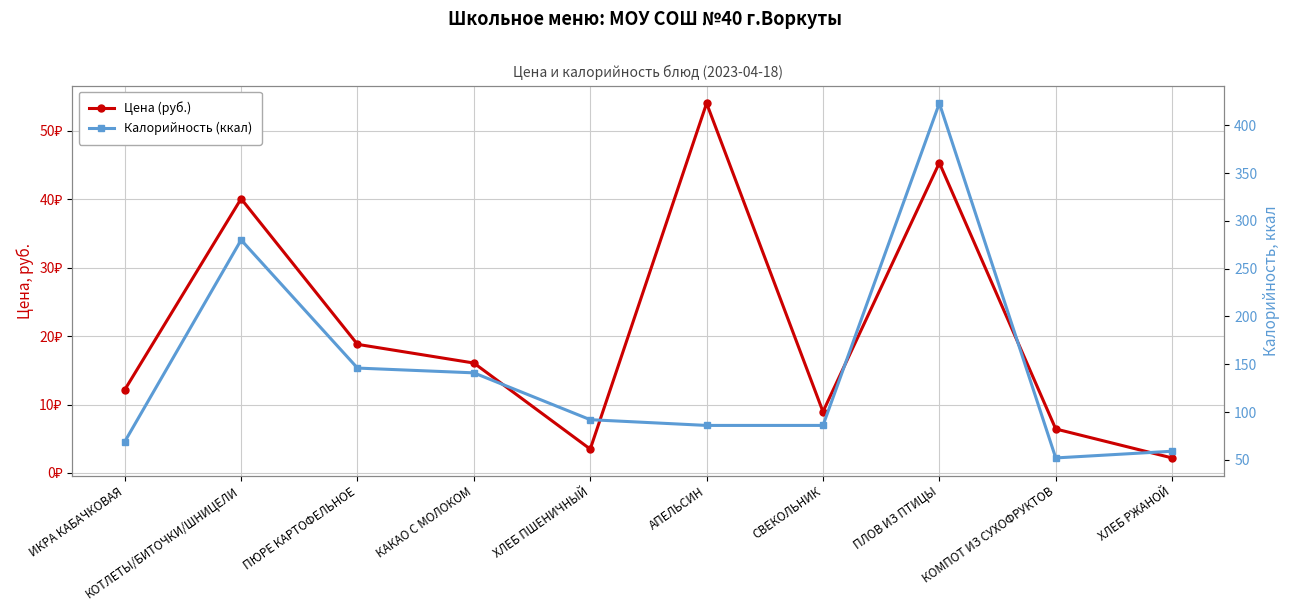

Reading left to right, list all the values displayed in this chart.

Цена (руб.): ИКРА КАБАЧКОВАЯ=12.2	КОТЛЕТЫ/БИТОЧКИ/ШНИЦЕЛИ=40.1	ПЮРЕ КАРТОФЕЛЬНОЕ=18.8	КАКАО С МОЛОКОМ=16.1	ХЛЕБ ПШЕНИЧНЫЙ=3.5	АПЕЛЬСИН=54.0	СВЕКОЛЬНИК=8.9	ПЛОВ ИЗ ПТИЦЫ=45.3	КОМПОТ ИЗ СУХОФРУКТОВ=6.4	ХЛЕБ РЖАНОЙ=2.2
Калорийность (ккал): ИКРА КАБАЧКОВАЯ=69.0	КОТЛЕТЫ/БИТОЧКИ/ШНИЦЕЛИ=280.0	ПЮРЕ КАРТОФЕЛЬНОЕ=146.0	КАКАО С МОЛОКОМ=141.0	ХЛЕБ ПШЕНИЧНЫЙ=92.0	АПЕЛЬСИН=86.0	СВЕКОЛЬНИК=86.0	ПЛОВ ИЗ ПТИЦЫ=423.0	КОМПОТ ИЗ СУХОФРУКТОВ=52.0	ХЛЕБ РЖАНОЙ=59.0